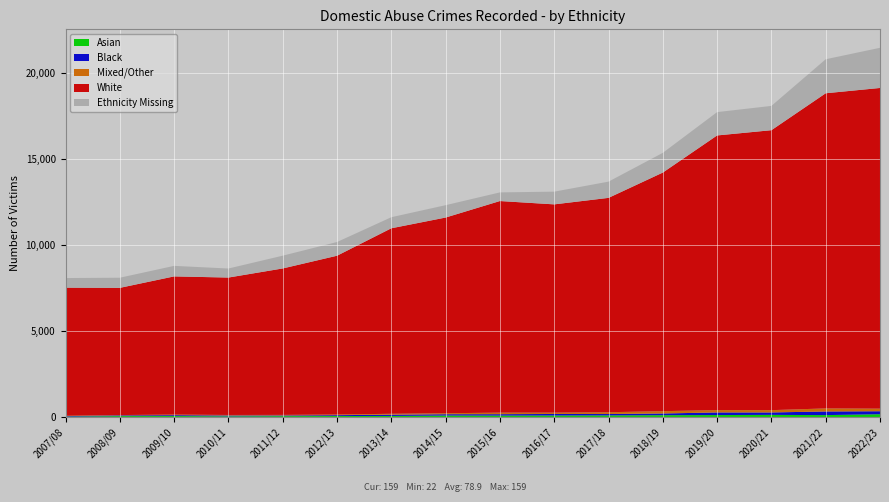

Reading right to left, what are all the values shown in this chart?

Asian: 2022/23=159	2021/22=107	2020/21=121	2019/20=110	2018/19=103	2017/18=90	2016/17=85	2015/16=81	2014/15=84	2013/14=58	2012/13=54	2011/12=48	2010/11=37	2009/10=53	2008/09=50	2007/08=22
Black: 2022/23=174	2021/22=212	2020/21=141	2019/20=152	2018/19=99	2017/18=80	2016/17=88	2015/16=80	2014/15=75	2013/14=74	2012/13=50	2011/12=39	2010/11=48	2009/10=51	2008/09=42	2007/08=27
Mixed/Other: 2022/23=149	2021/22=177	2020/21=133	2019/20=135	2018/19=134	2017/18=105	2016/17=78	2015/16=89	2014/15=58	2013/14=52	2012/13=37	2011/12=32	2010/11=30	2009/10=34	2008/09=18	2007/08=20
White: 2022/23=18634	2021/22=18312	2020/21=16267	2019/20=15960	2018/19=13864	2017/18=12455	2016/17=12101	2015/16=12296	2014/15=11370	2013/14=10779	2012/13=9227	2011/12=8510	2010/11=7985	2009/10=8029	2008/09=7391	2007/08=7444
Ethnicity Missing: 2022/23=2334	2021/22=1976	2020/21=1412	2019/20=1356	2018/19=1146	2017/18=943	2016/17=739	2015/16=502	2014/15=718	2013/14=643	2012/13=797	2011/12=742	2010/11=525	2009/10=612	2008/09=589	2007/08=558